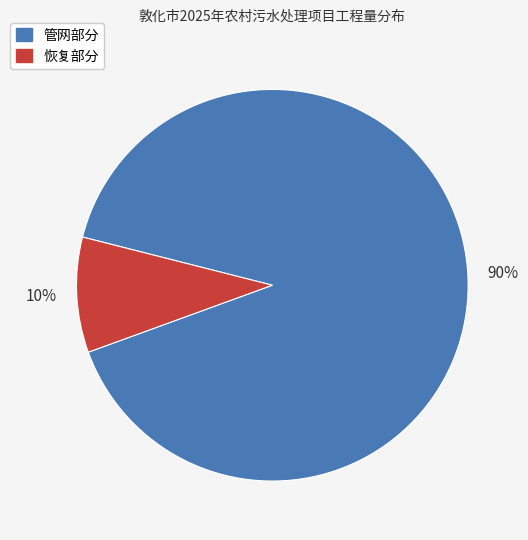

Is there any slice that represents more than half of the pie?

Yes